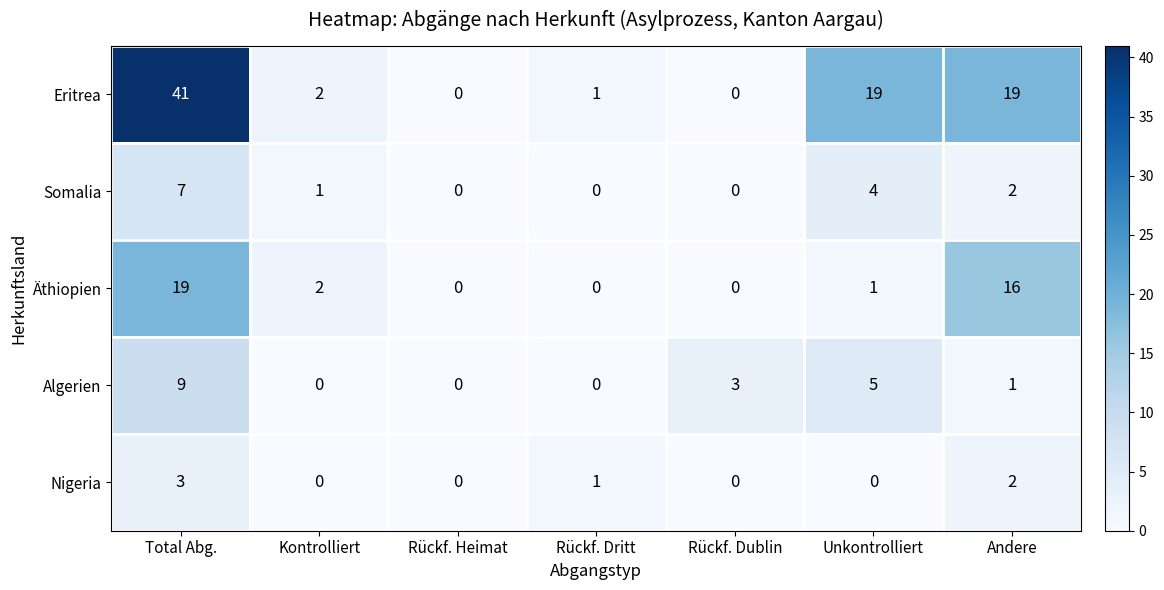

Is it true that Algerien equals 4 at Rückf. Heimat?

False